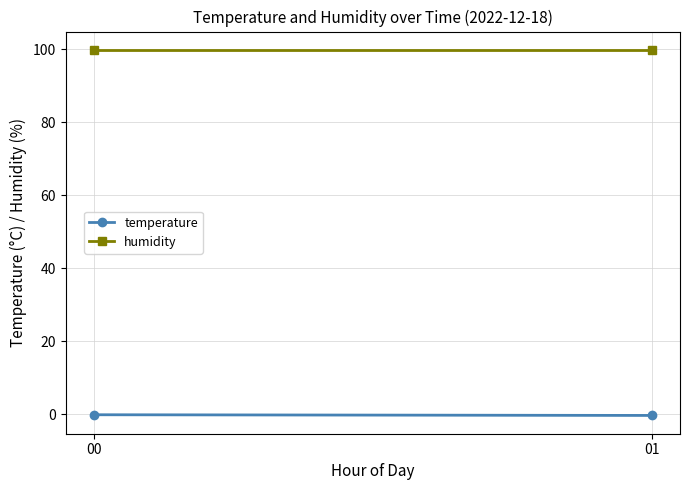

Which category has the lowest value across all series?

01